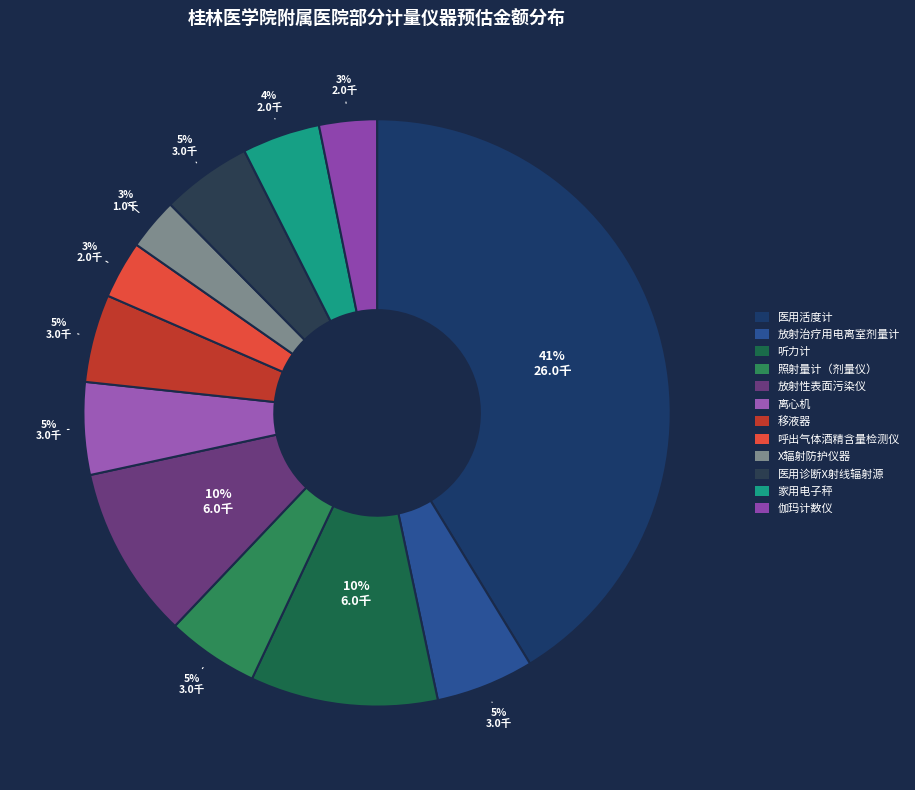

Is there any slice that represents more than half of the pie?

No